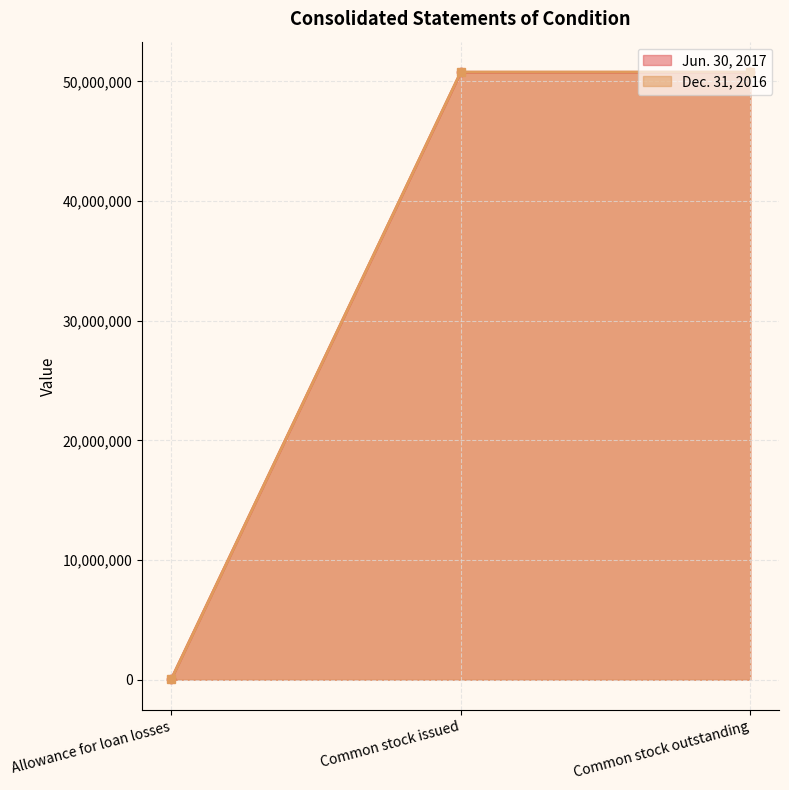

What value does the Dec. 31, 2016 series have at Common stock issued, to the nearest 10?

50786670